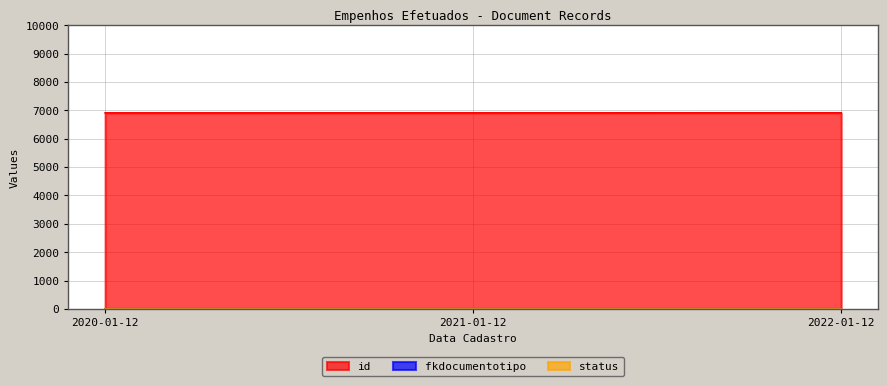

The value of status at 2021-01-12 is 0. True or false?

False